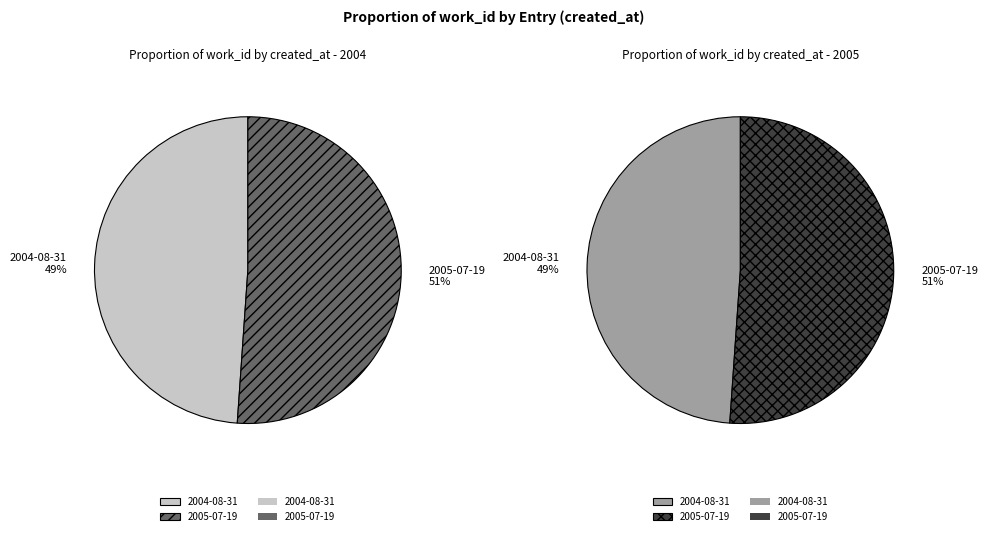

To the nearest percent, what is the difference between the 2004-08-31 and 2005-07-19 slice percentages?

2%